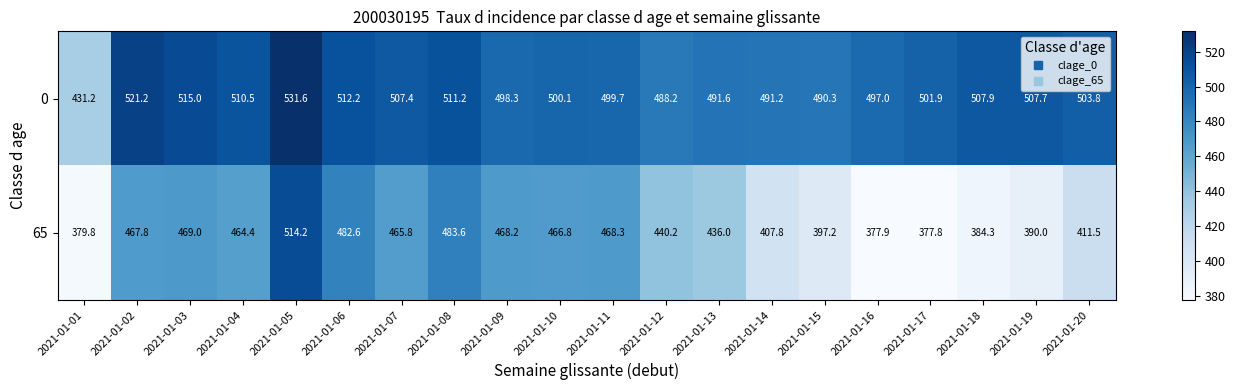

At which category does the chart reach its peak across all series?

2021-01-05